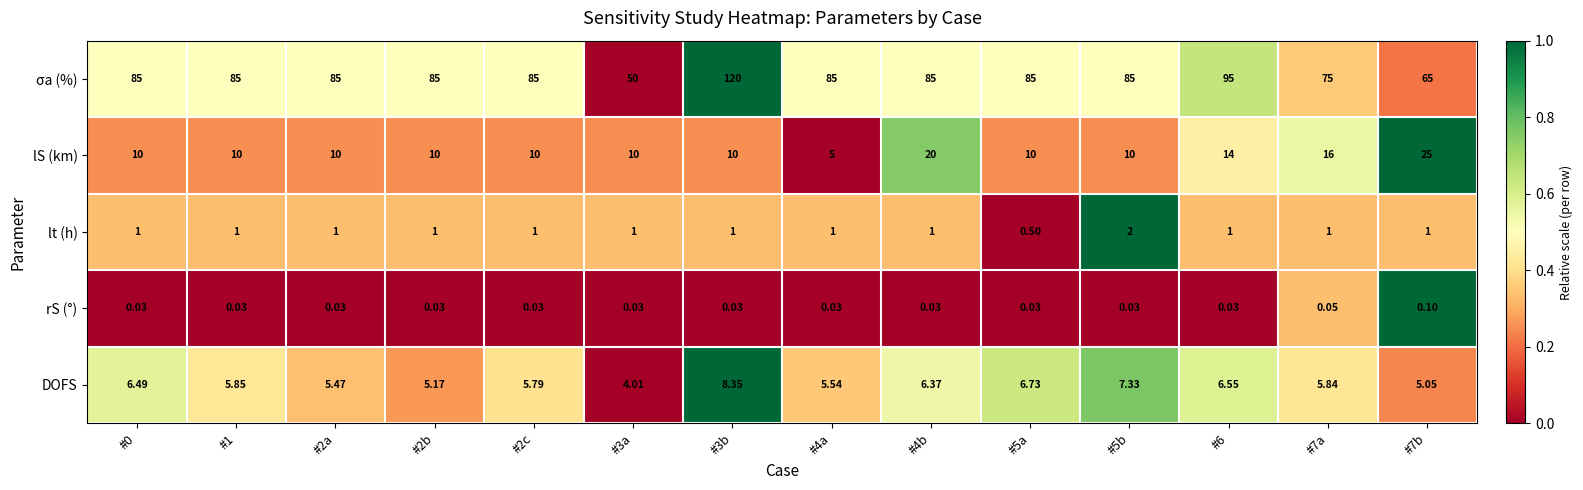

Rank the series by their maximum value, from lowest to highest.

rS (°), lt (h), DOFS, lS (km), σa (%)